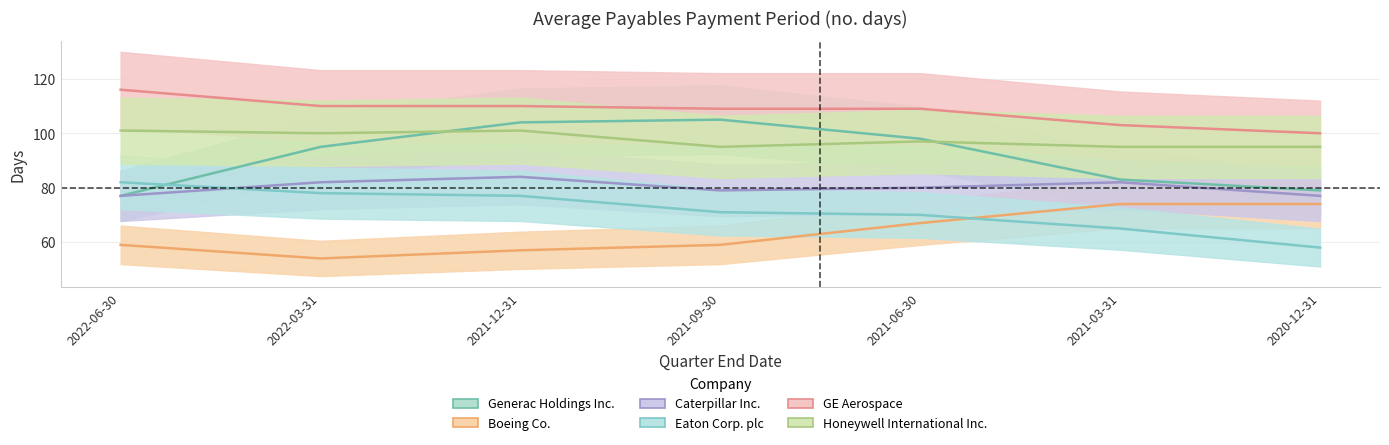

What value does the Honeywell International Inc. series have at 2022-03-31?

100